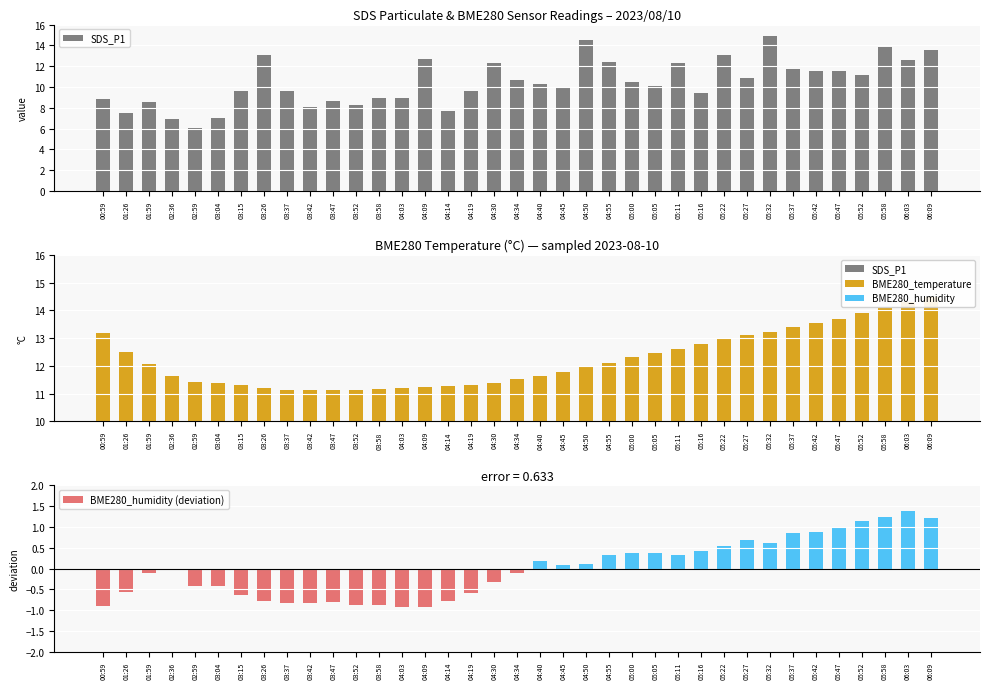

What is the spread (max minus min) of values at 05:42?

12.6